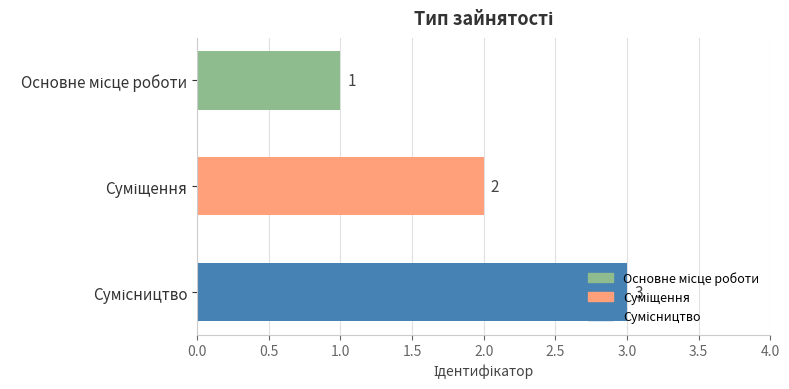

What is the sum of all values?

6